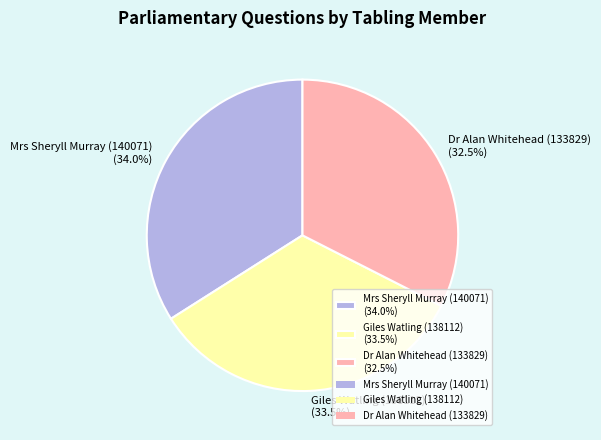

The Dr Alan Whitehead (133829) slice represents 18% of the pie. True or false?

False